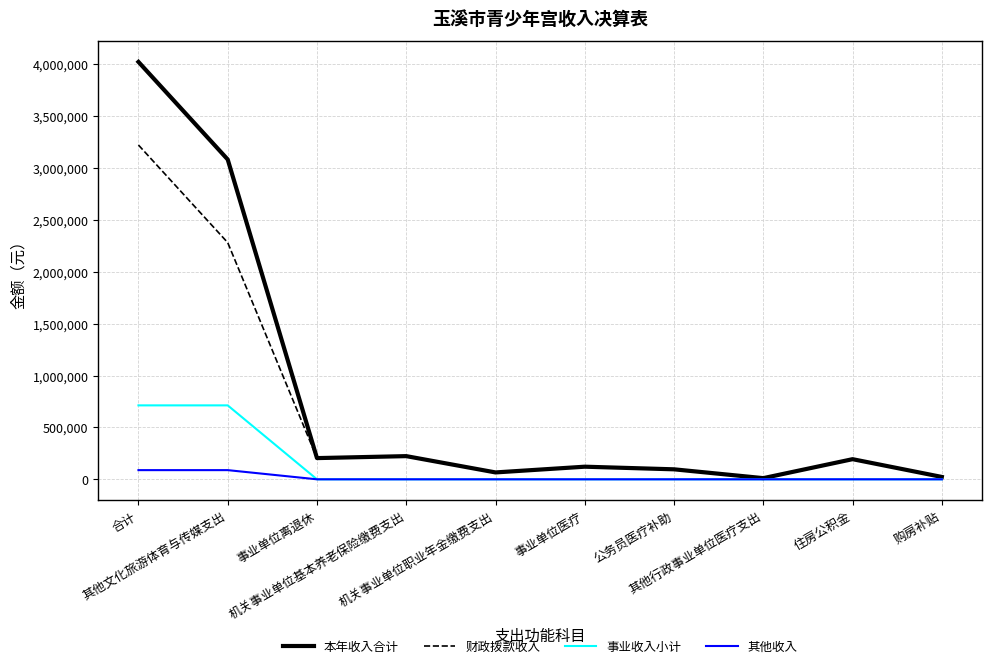

What is the highest value of the 财政拨款收入 series?

3220713.0